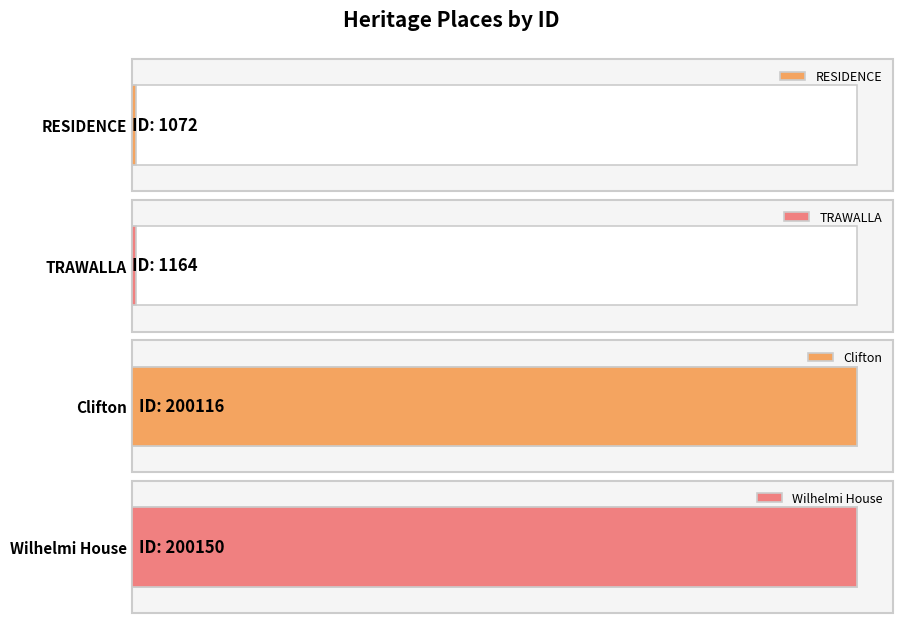

Reading right to left, list all the values displayed in this chart.

200150	200116	1164	1072